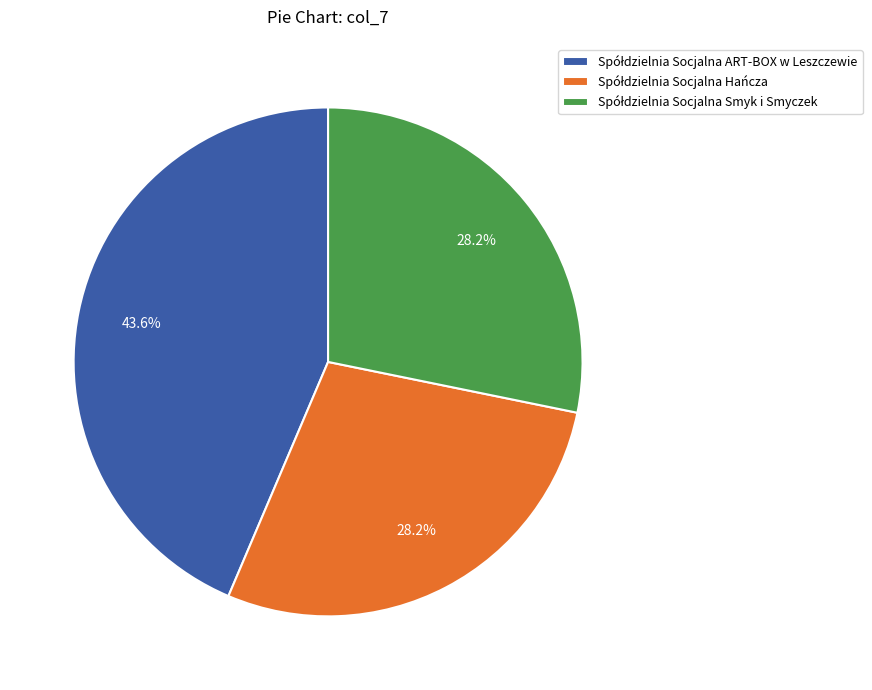

Is there a majority slice in this chart?

No